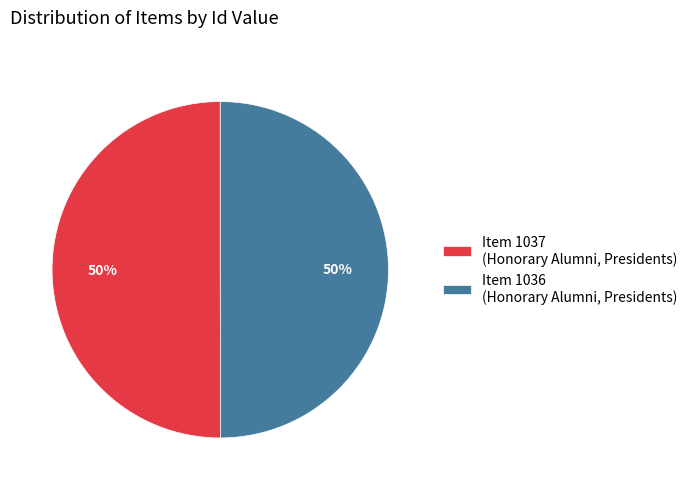

To the nearest percent, what is the average slice percentage?

50%